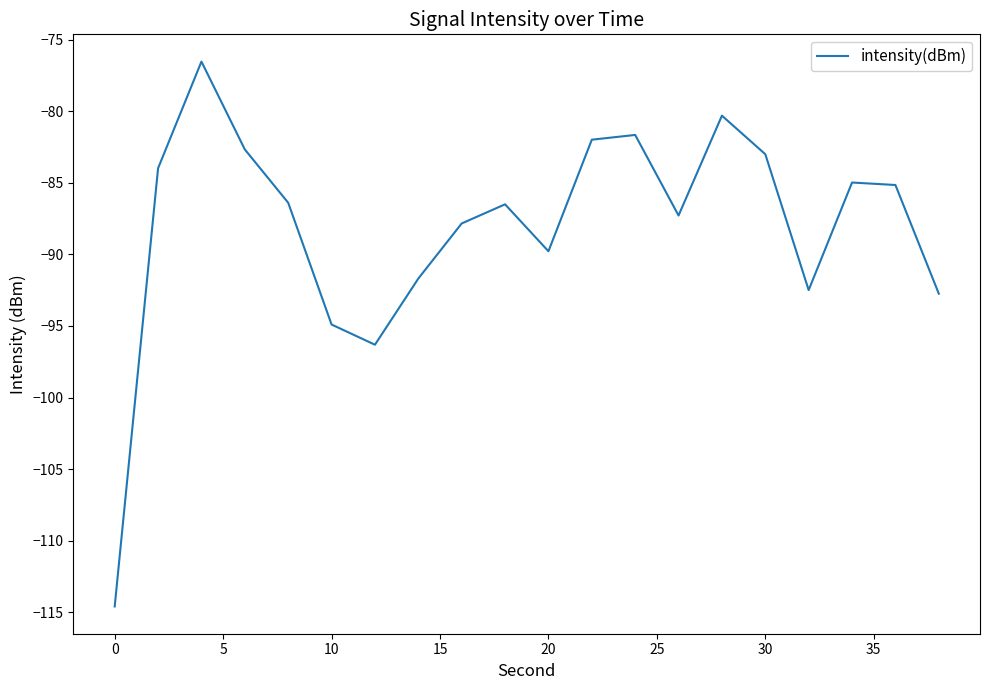

What is the smallest value displayed?

-114.6